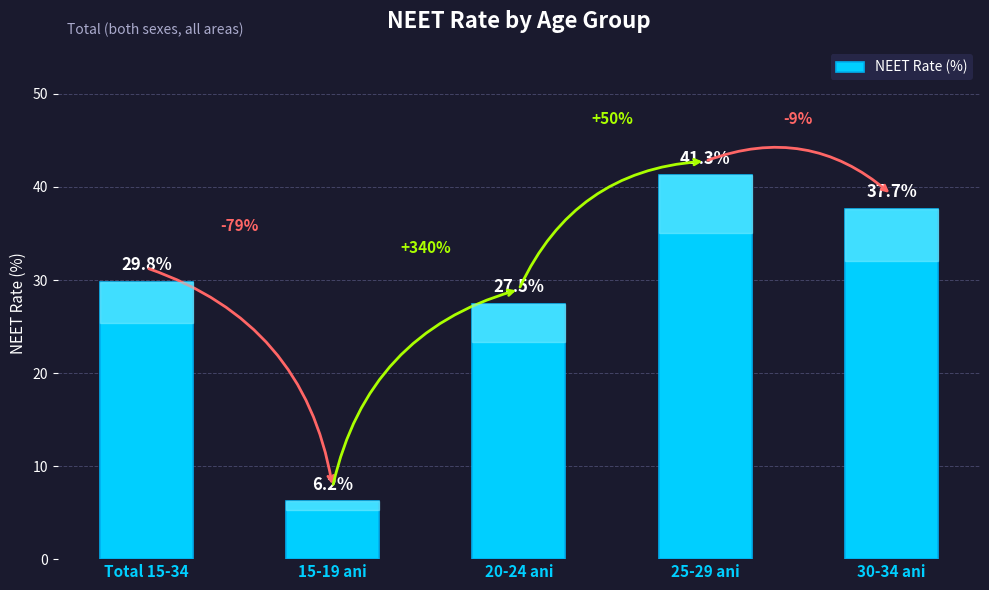

Where does the data first go above 29?

Total 15-34